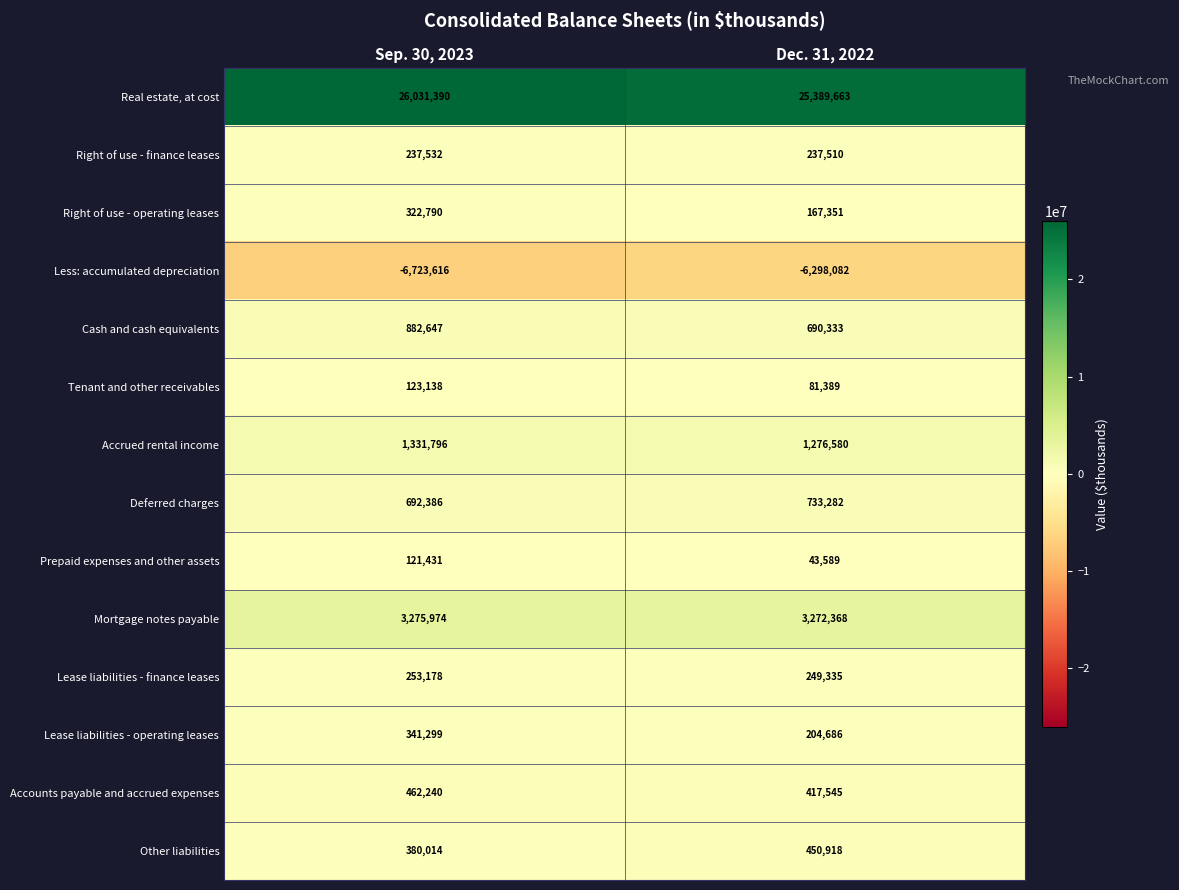

The Tenant and other receivables series shows 140398 at Dec. 31, 2022. True or false?

False